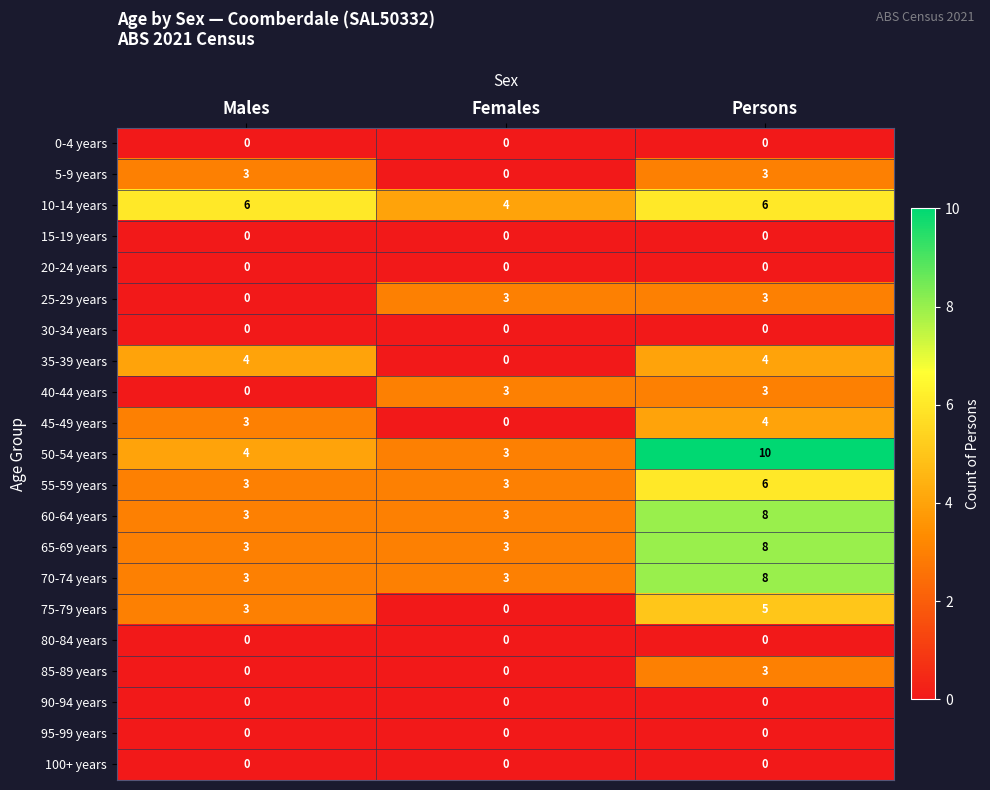

What is the lowest value of the 55-59 years series?

3